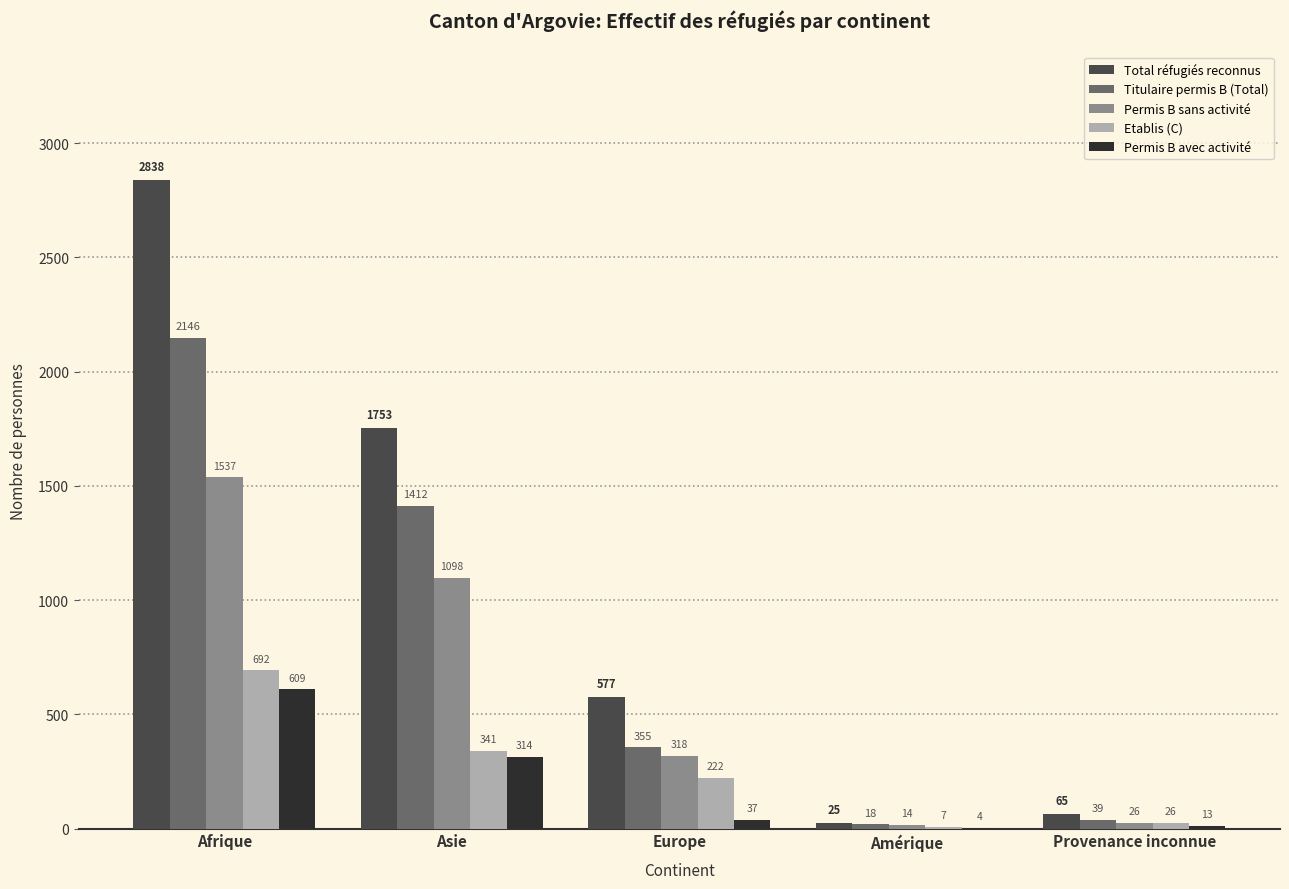

What are all the series names shown in the legend?

Total réfugiés reconnus, Titulaire permis B (Total), Permis B sans activité, Etablis (C), Permis B avec activité